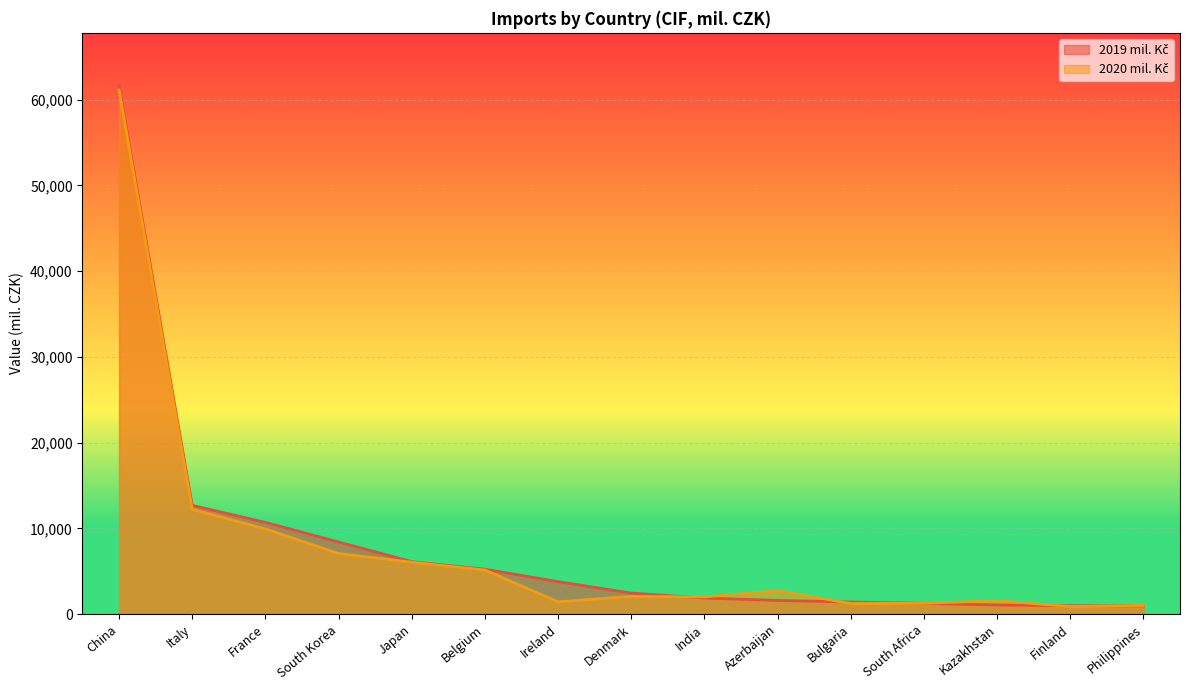

At which label does 2019 mil. Kč reach its peak?

China